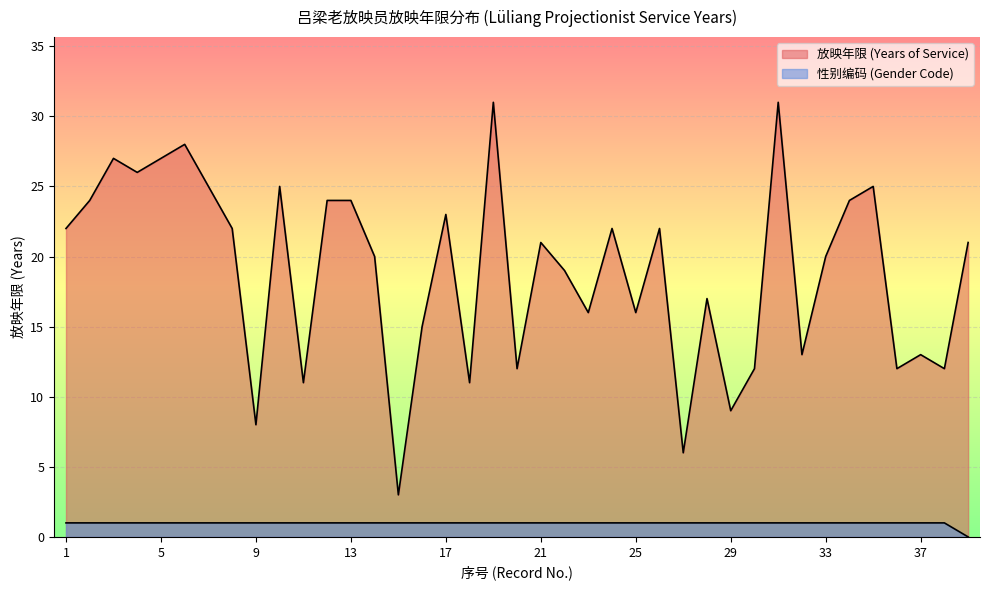

Reading right to left, what are all the values shown in this chart?

放映年限 (Years of Service): 21	12	13	12	25	24	20	13	31	12	9	17	6	22	16	22	16	19	21	12	31	11	23	15	3	20	24	24	11	25	8	22	25	28	27	26	27	24	22
性别编码 (Gender Code): 0	1	1	1	1	1	1	1	1	1	1	1	1	1	1	1	1	1	1	1	1	1	1	1	1	1	1	1	1	1	1	1	1	1	1	1	1	1	1